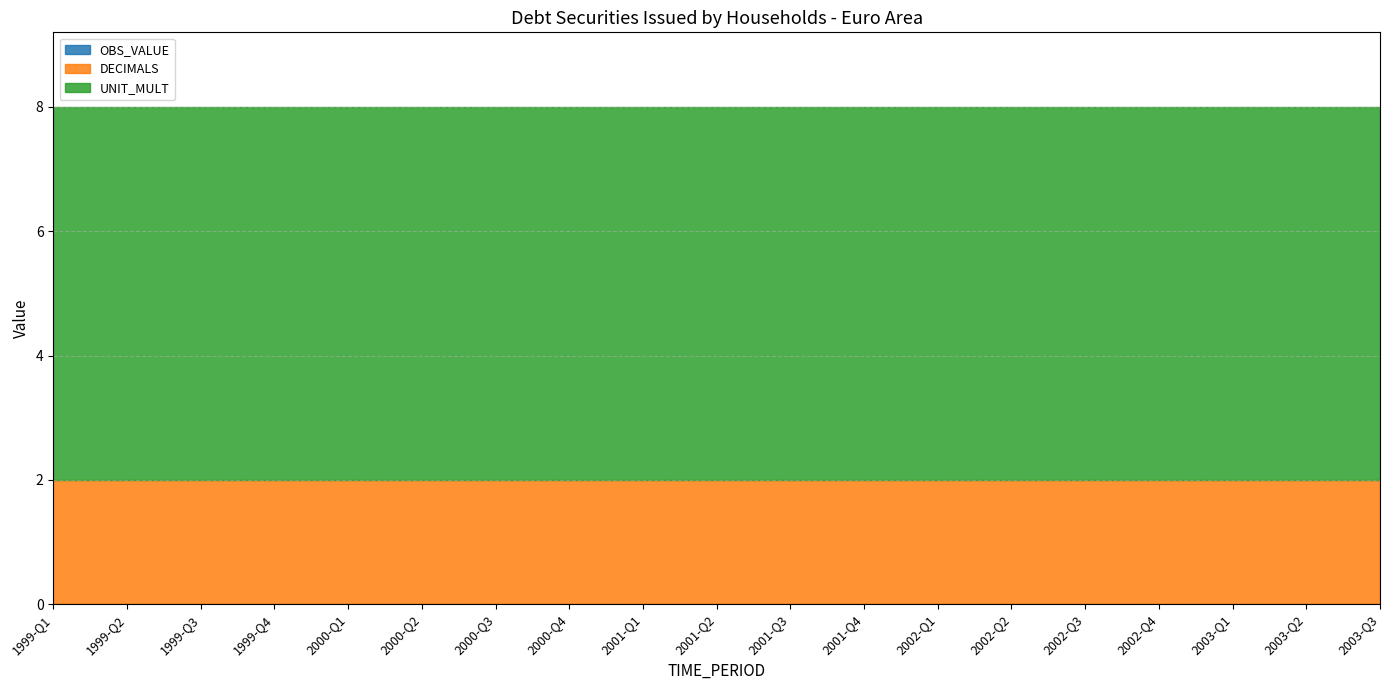

At which label is UNIT_MULT closest to 6?

1999-Q1